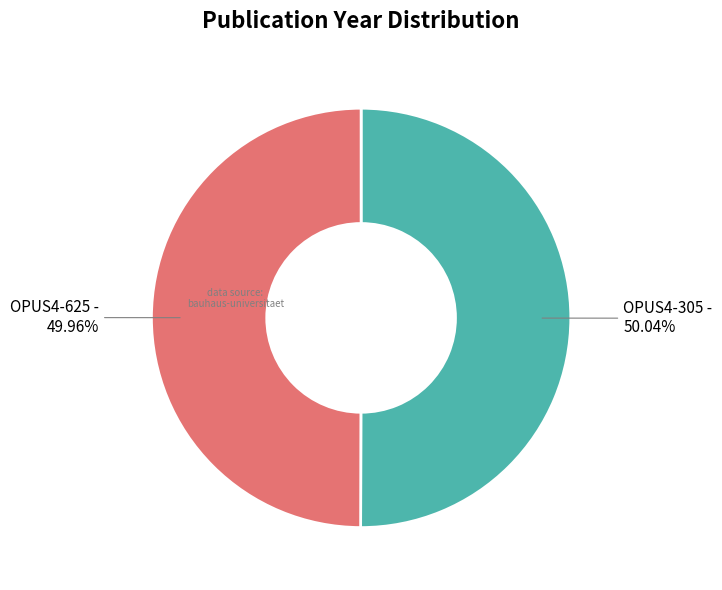

How many segments does this pie chart have?

2